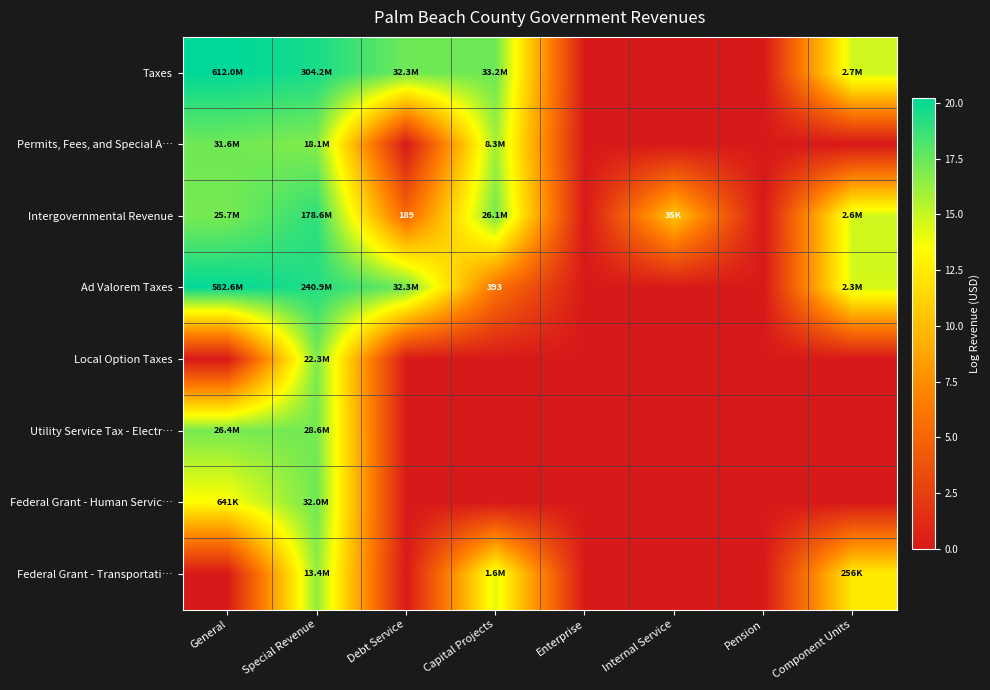

What is the difference between the highest and lowest values at Debt Service?

17.3